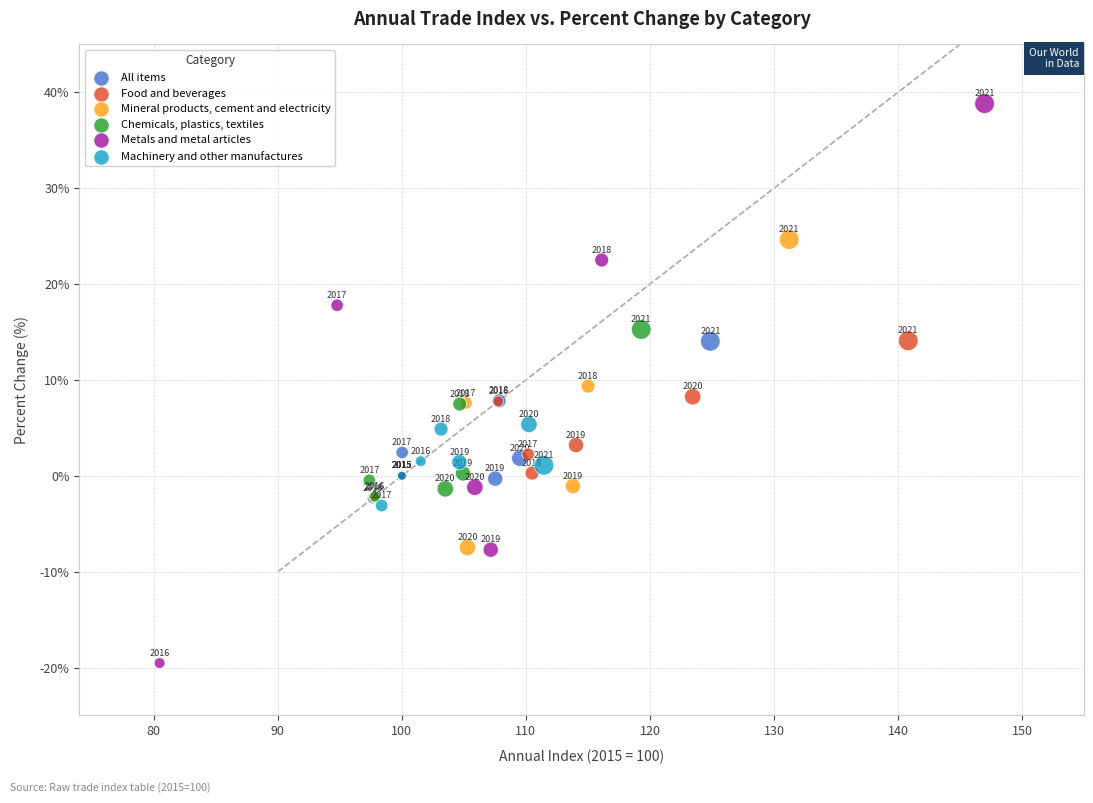

Which series contains the lowest Y value?

Metals and metal articles